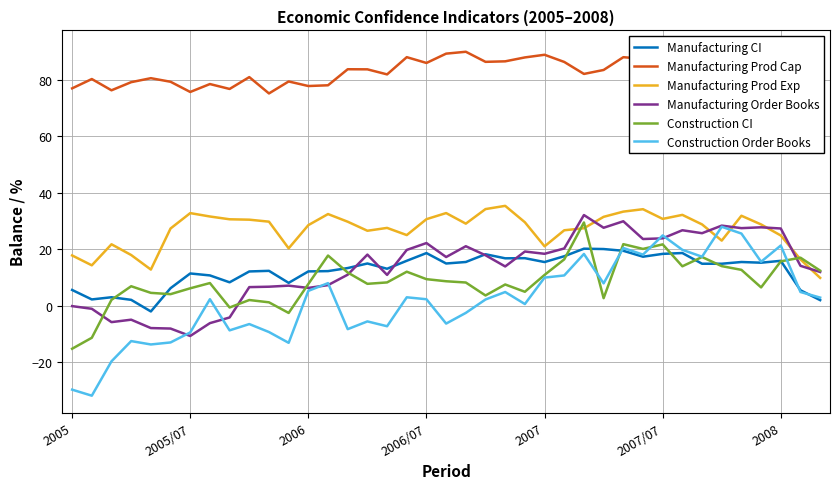

The value of Manufacturing CI at 22 is 11.4. True or false?

False